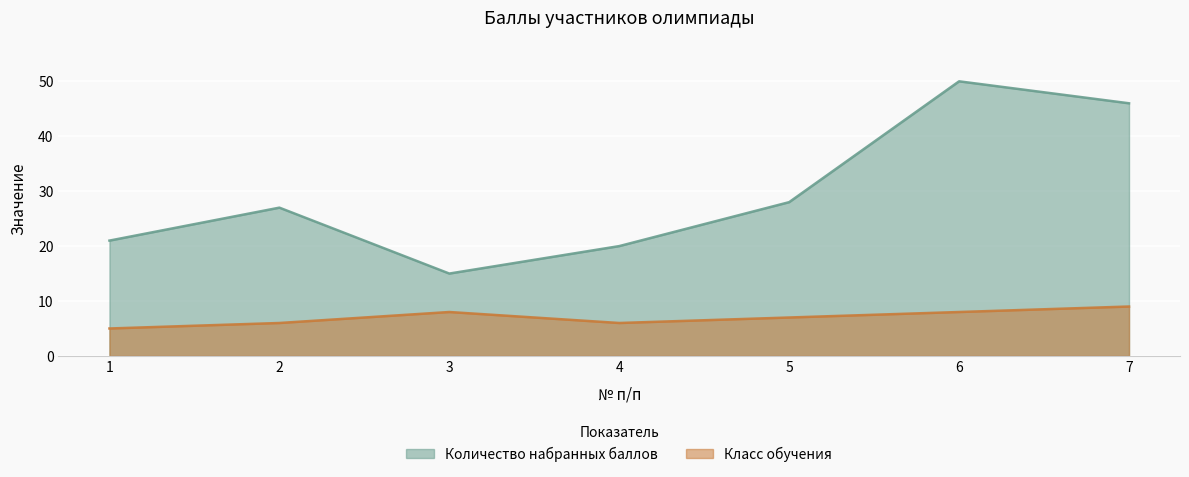

Which series changed the most between 1 and 4?

Количество набранных баллов